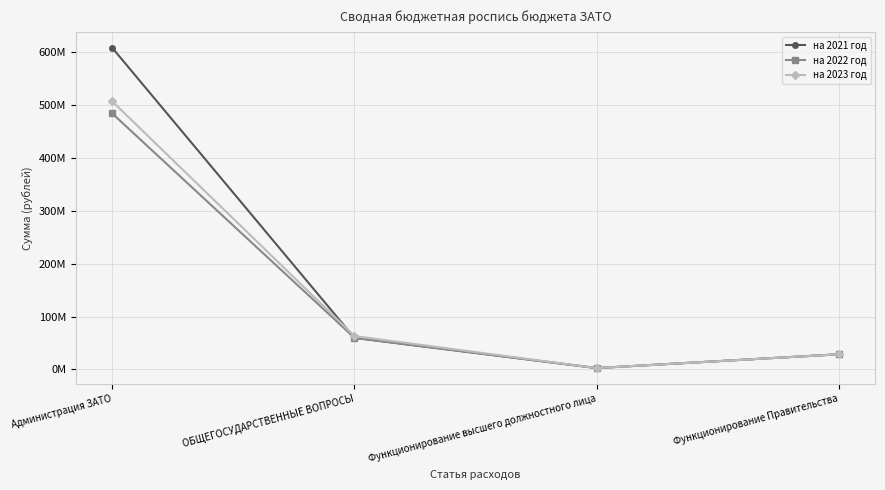

Reading left to right, list all the values displayed in this chart.

на 2021 год: Администрация ЗАТО=608229841.3	ОБЩЕГОСУДАРСТВЕННЫЕ ВОПРОСЫ=59632270.7	Функционирование высшего должностного лица=2604000.0	Функционирование Правительства=28709349.6
на 2022 год: Администрация ЗАТО=484077247.7	ОБЩЕГОСУДАРСТВЕННЫЕ ВОПРОСЫ=59794824.4	Функционирование высшего должностного лица=2604000.0	Функционирование Правительства=28709349.6
на 2023 год: Администрация ЗАТО=506984402.3	ОБЩЕГОСУДАРСТВЕННЫЕ ВОПРОСЫ=63099873.0	Функционирование высшего должностного лица=2604000.0	Функционирование Правительства=28709349.6